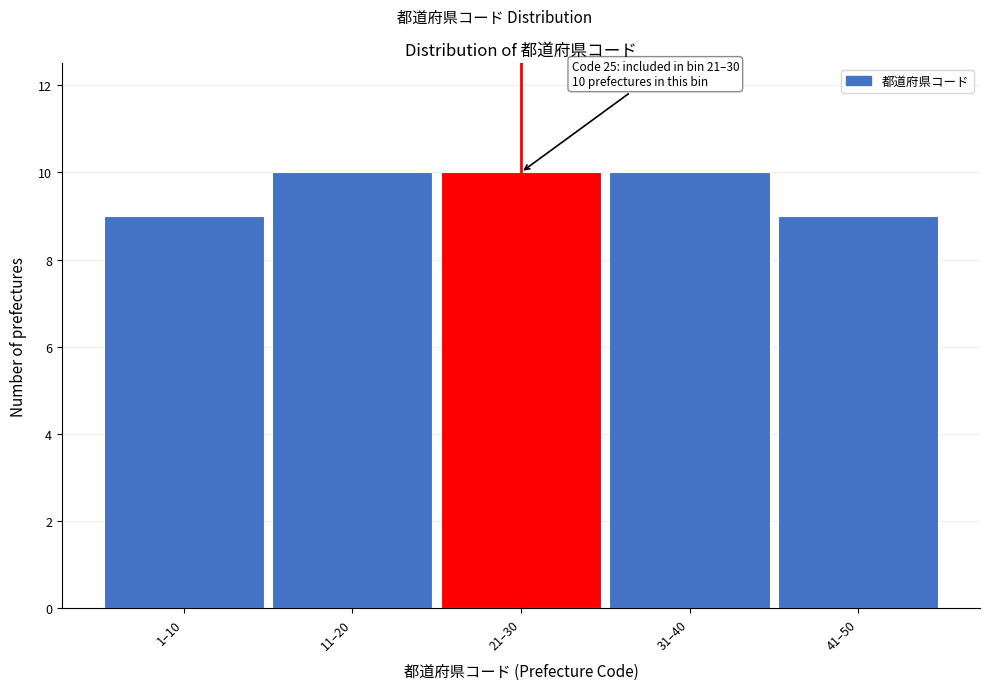

Reading right to left, list all the values displayed in this chart.

41–50=9	31–40=10	21–30=10	11–20=10	1–10=9